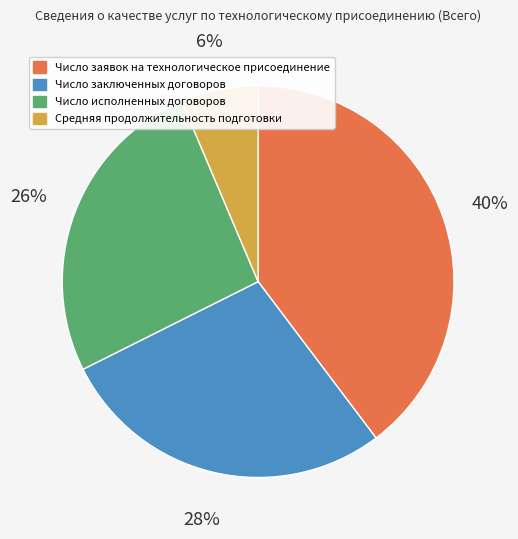

Rank the categories by value from highest to lowest.

Число заявок на технологическое присоединение, Число заключенных договоров, Число исполненных договоров, Средняя продолжительность подготовки